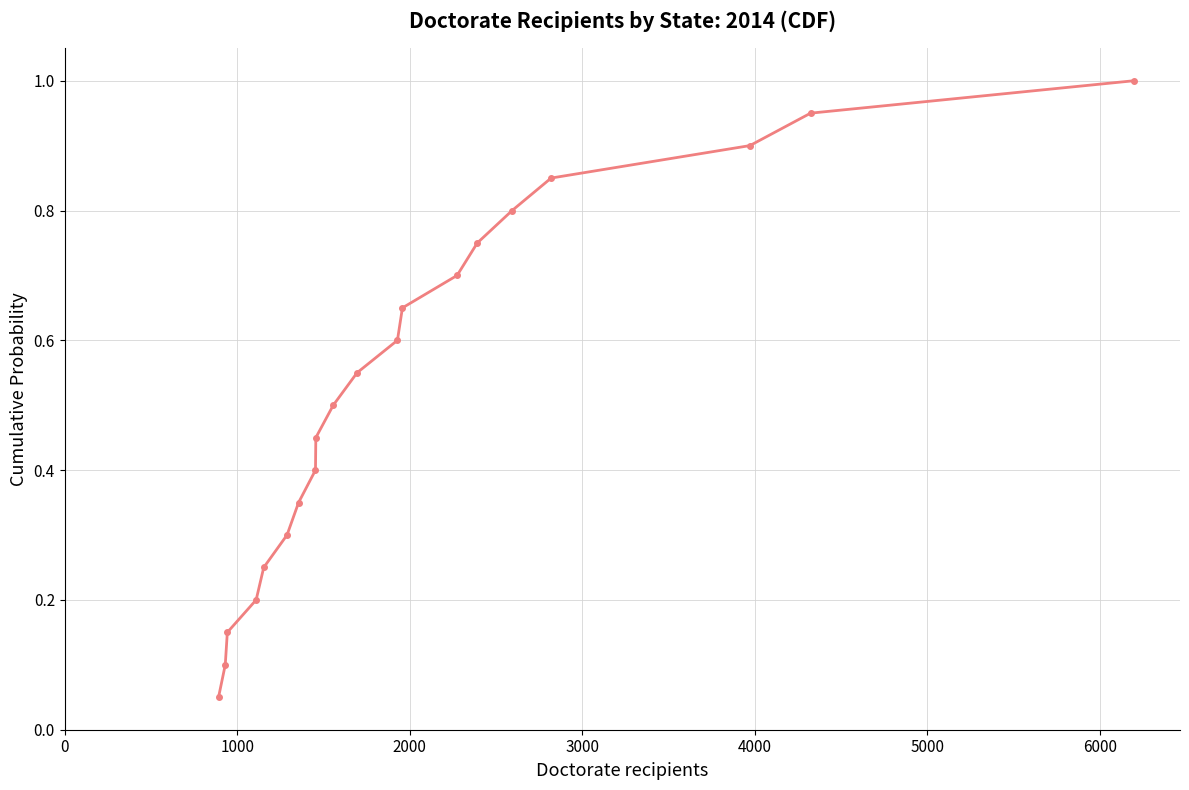

What is the sum of all values?

10.5